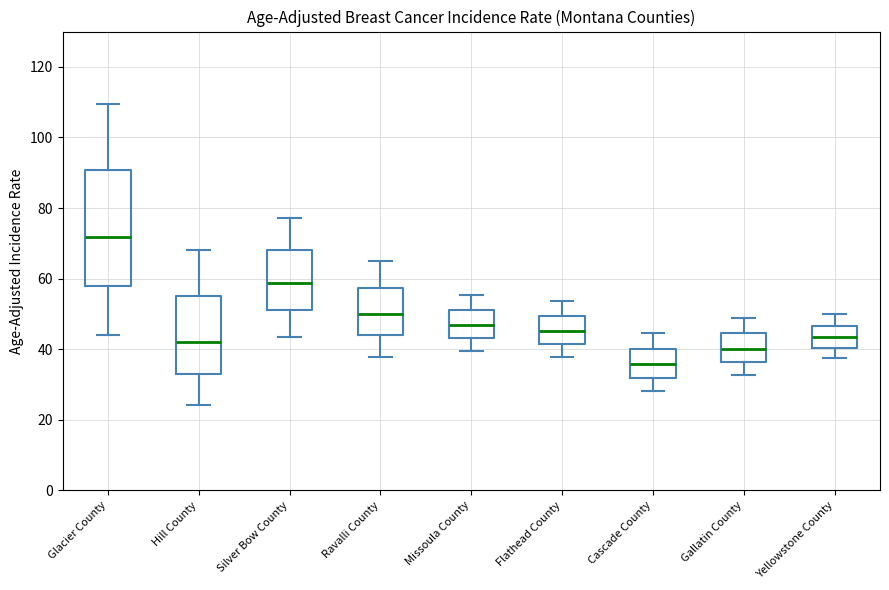

Which box has the lowest median line?

Cascade County